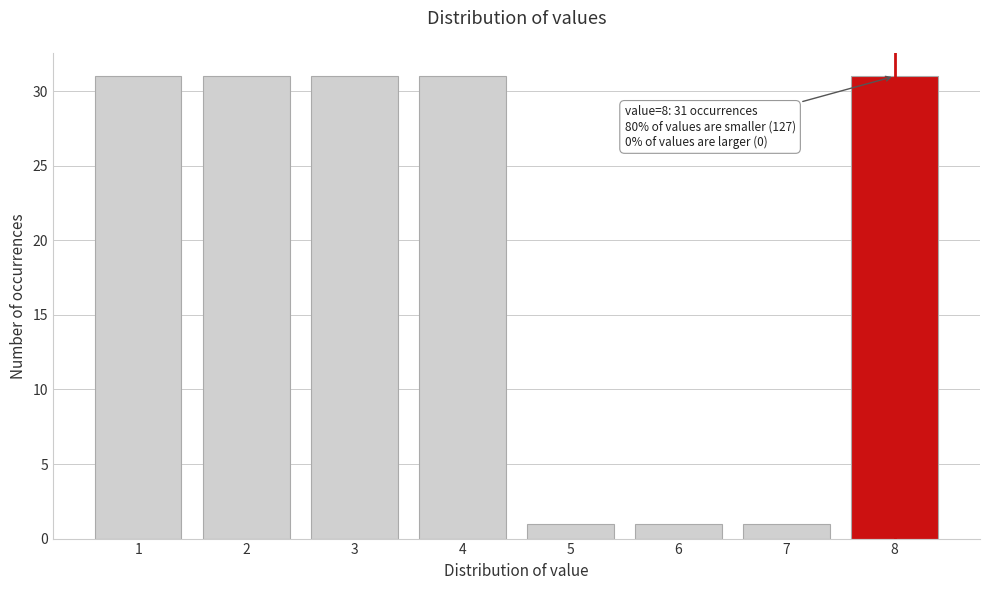

Reading left to right, what are all the values shown in this chart?

31	31	31	31	1	1	1	31